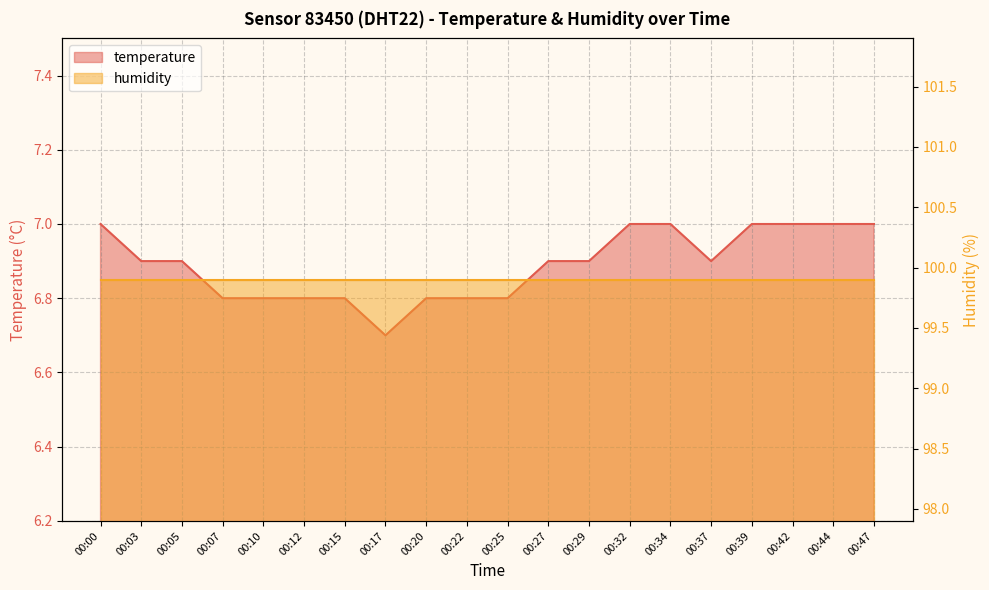

The chart shows a value of 7.0 at 00:34. True or false?

True